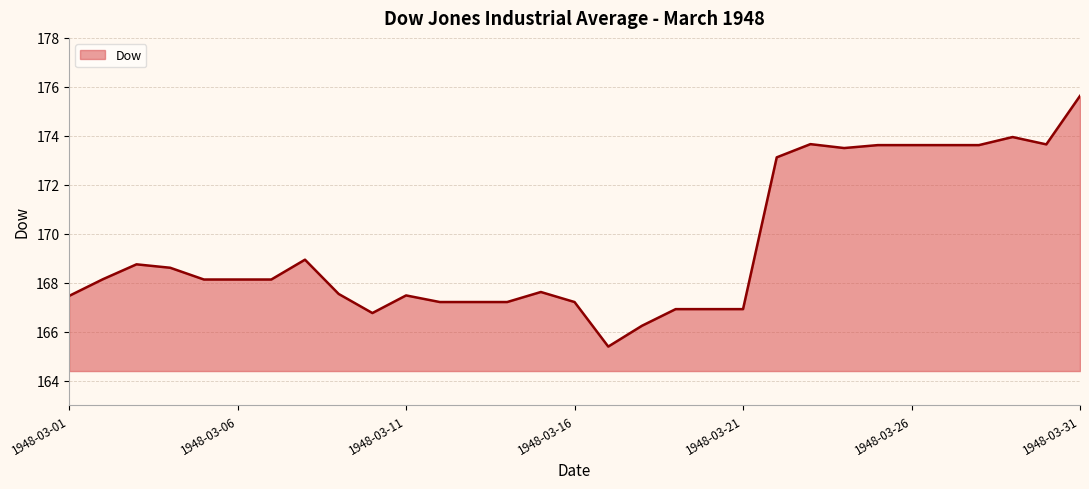

How many lines are shown in the chart?

1